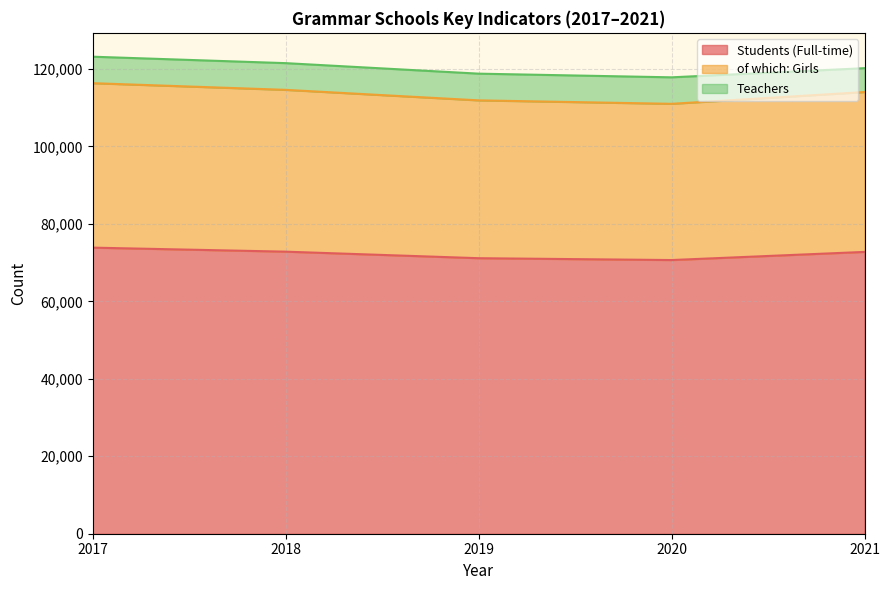

What is the lowest value of the Students (Full-time) series?

70675